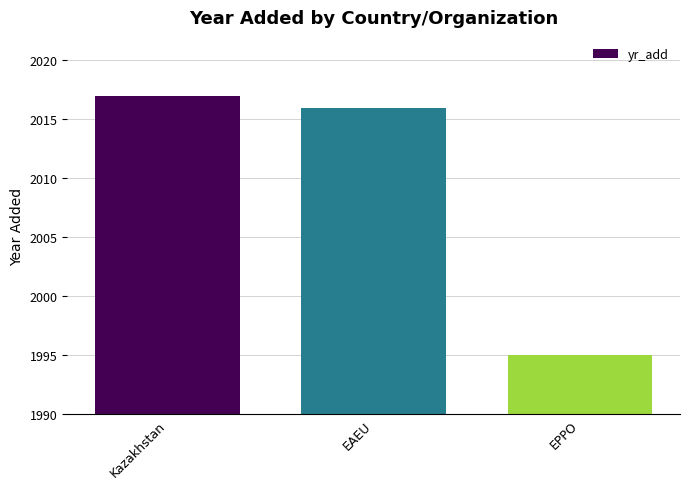

Approximately how many times larger is the value at Kazakhstan compared to EAEU?

1.0